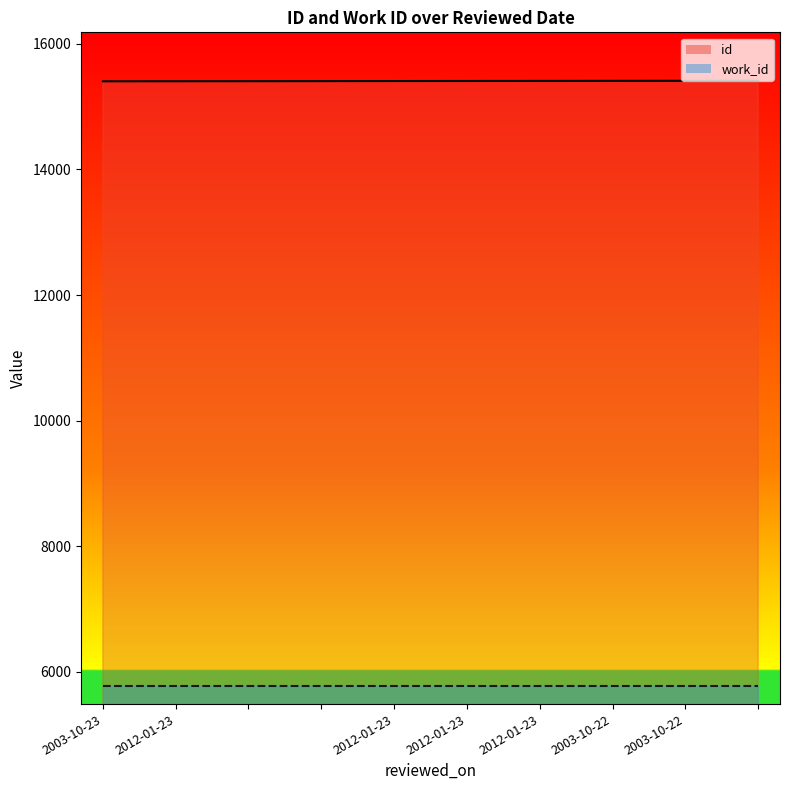

What is the label of the 10th point from the right?

2003-10-23